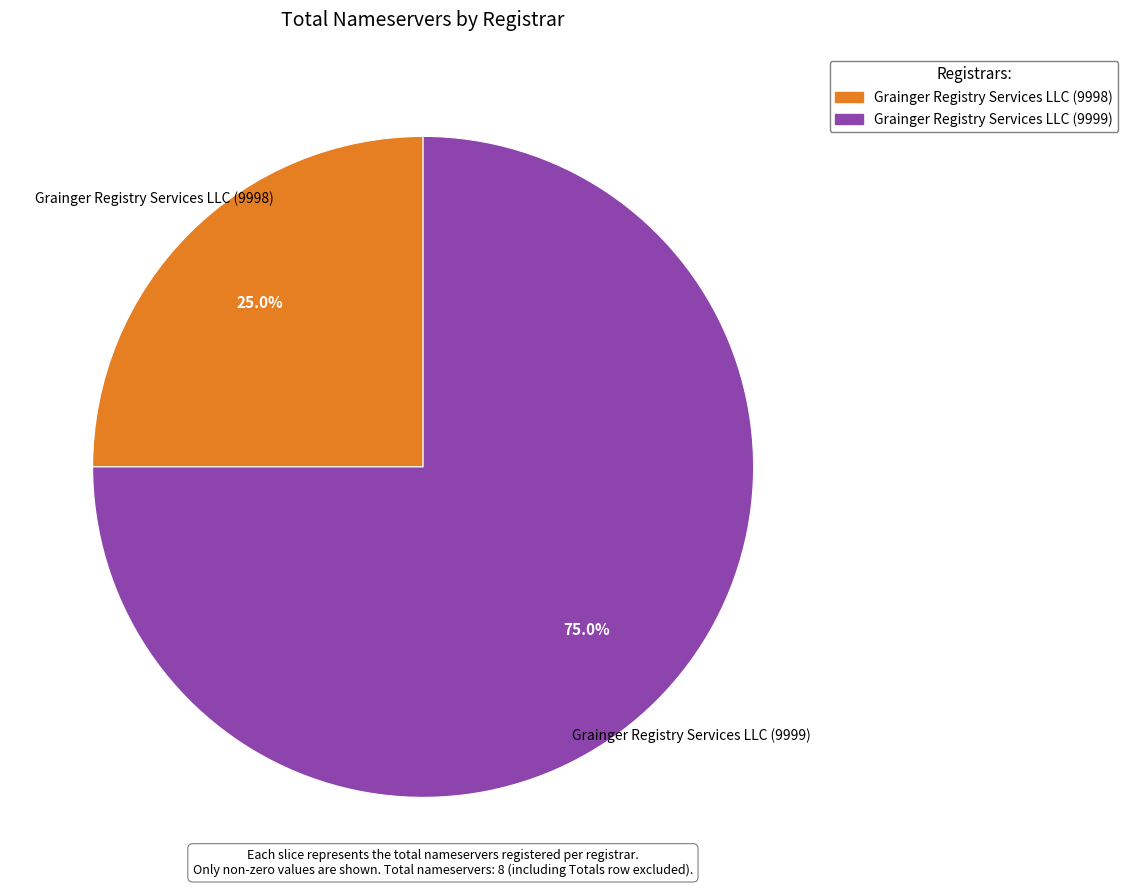

Does any single category account for the majority?

Yes